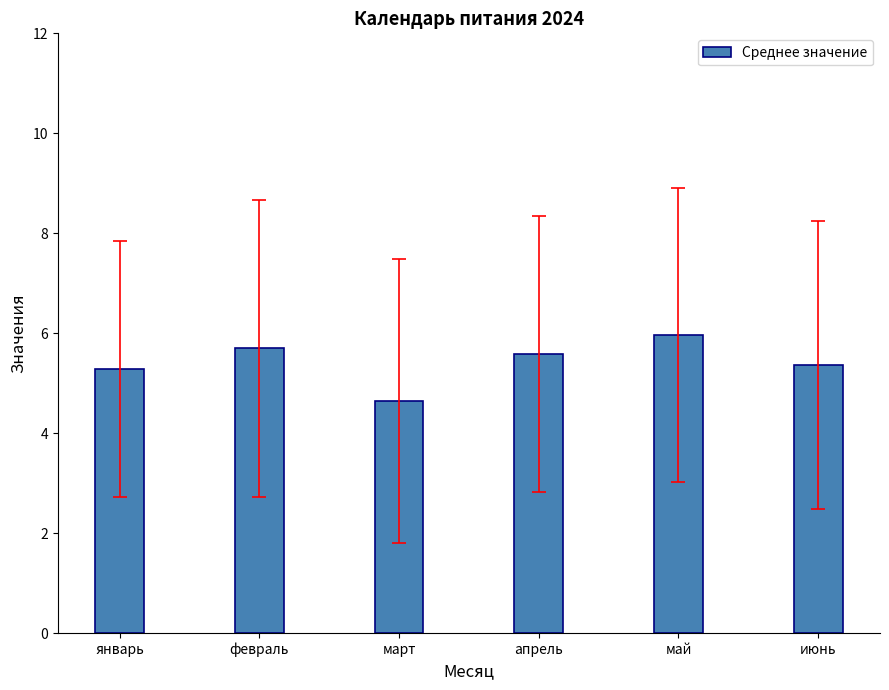

Between февраль and январь, which is larger?

февраль